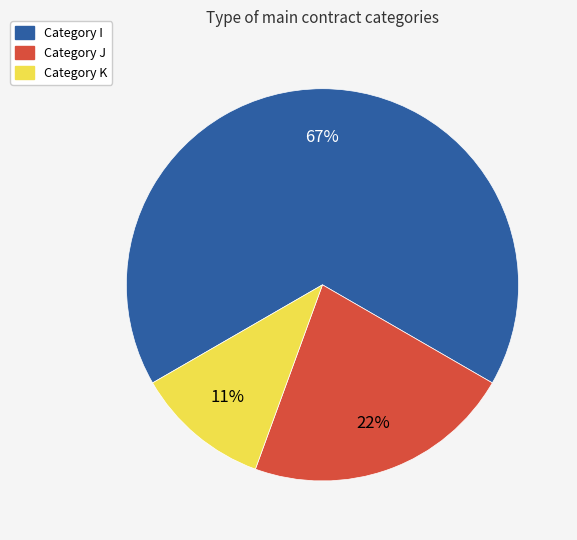

To the nearest percent, what is the average slice percentage?

33%